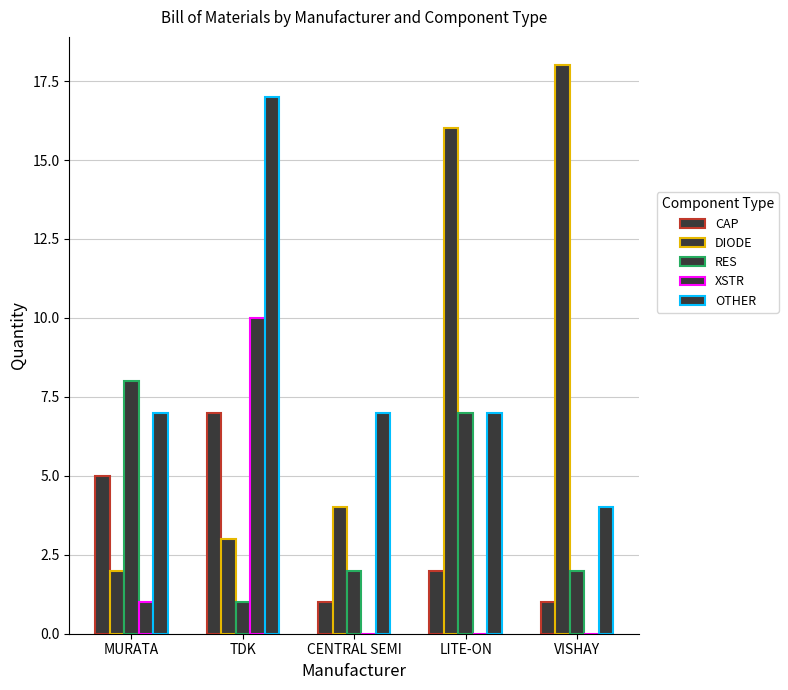

What is the label of the 5th bar from the left?

VISHAY